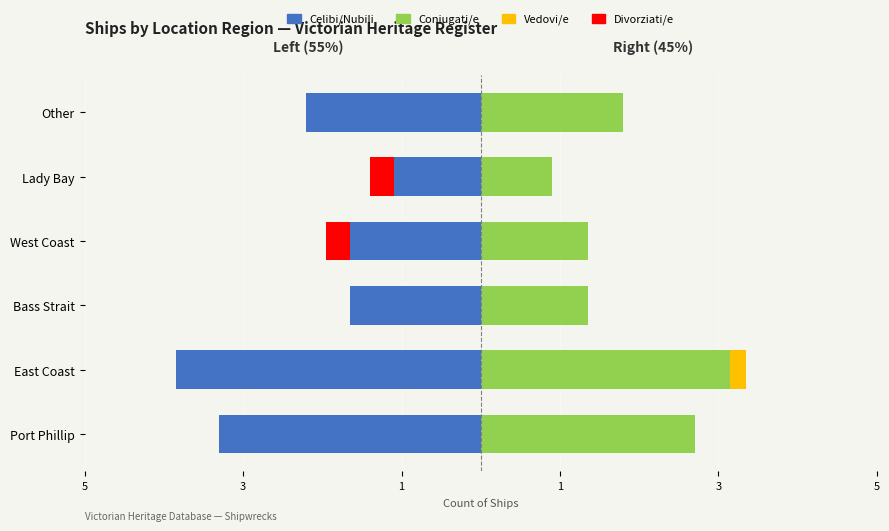

What is the smallest value displayed?

-3.9